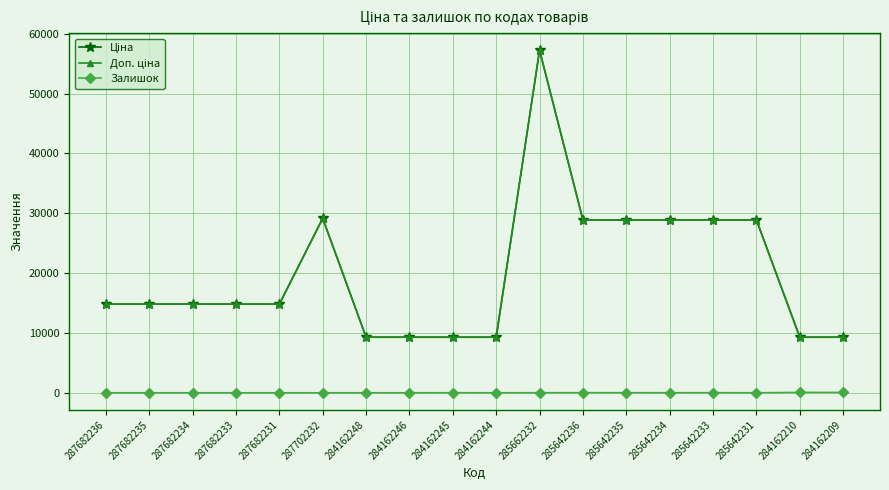

Is this an area chart (filled region under the line)?

No